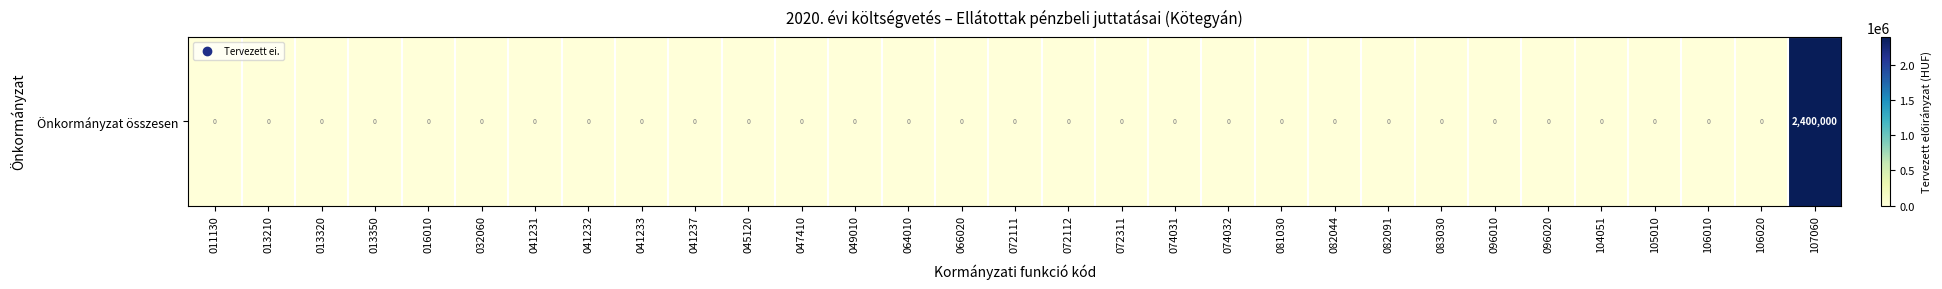

Where is the data nearest to the value 1200000?

011130